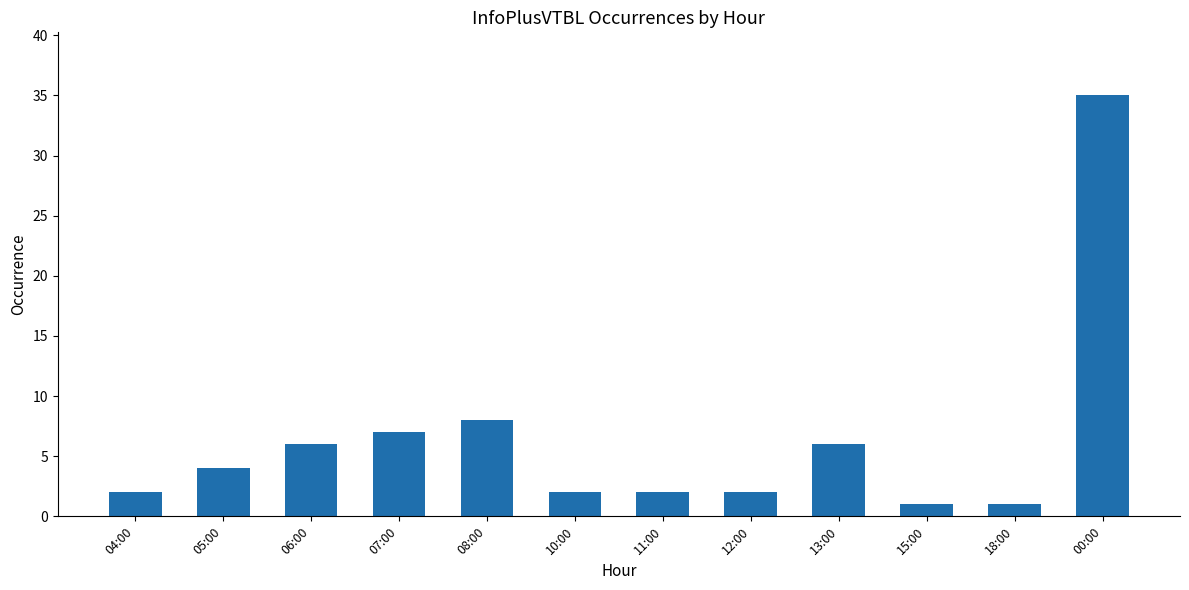

How many bars are there in total?

12